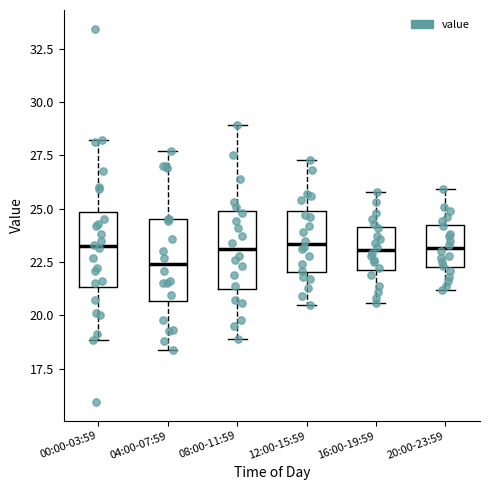

Reading left to right, transcribe this box plot: for each box, give where its median line is, the range the box spans, and where its two whiskers end, as read against the y-axis. The values are not printed on the chart, so give them approximately, as read against the axis.

00:00-03:59: median 23.0, box 21.5 to 25.0, whiskers 19.0 to 28.0
04:00-07:59: median 22.5, box 20.5 to 24.5, whiskers 18.5 to 27.5
08:00-11:59: median 23.0, box 21.0 to 25.0, whiskers 19.0 to 29.0
12:00-15:59: median 23.5, box 22.0 to 25.0, whiskers 20.5 to 27.5
16:00-19:59: median 23.0, box 22.0 to 24.0, whiskers 20.5 to 26.0
20:00-23:59: median 23.0, box 22.5 to 24.5, whiskers 21.0 to 26.0